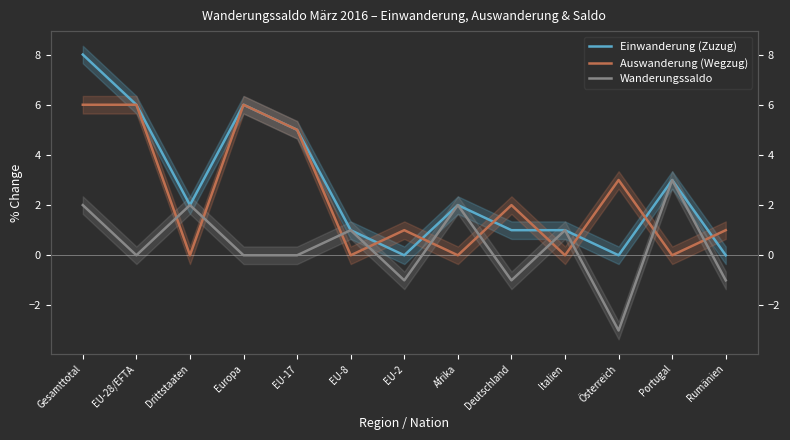

List the labels in order of Einwanderung (Zuzug) value, smallest first.

EU-2, Österreich, Rumänien, EU-8, Deutschland, Italien, Drittstaaten, Afrika, Portugal, EU-17, EU-28/EFTA, Europa, Gesamttotal